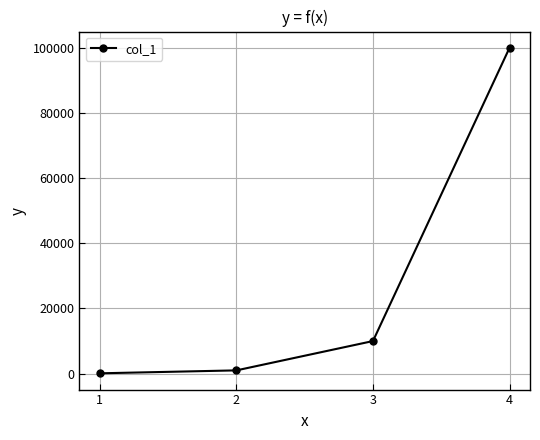

Count the number of data series in this chart.

1